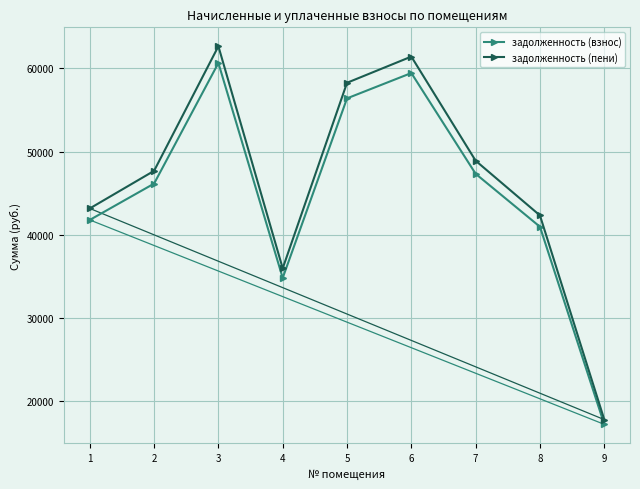

Rank the series at 2 from lowest to highest value.

задолженность (взнос), задолженность (пени)